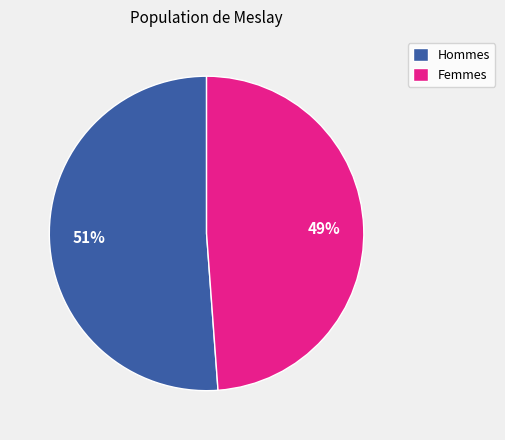

Between Femmes and Hommes, which is larger?

Hommes